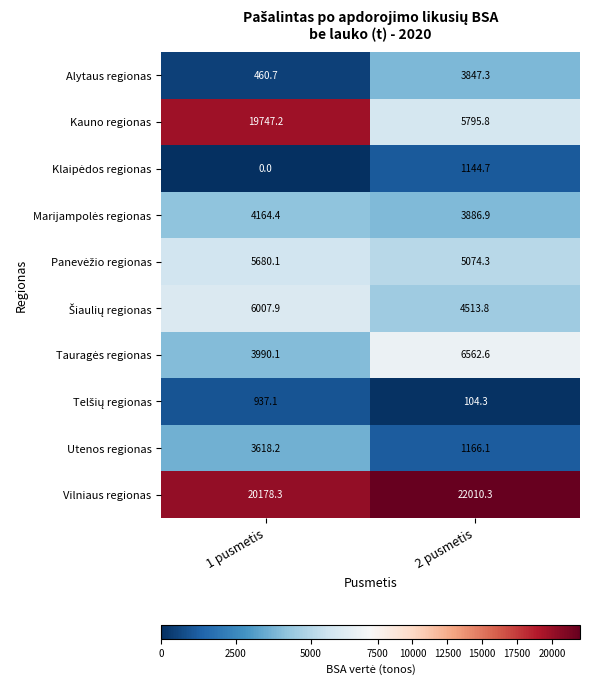

What value does the Alytaus regionas series have at 2 pusmetis?

3847.3